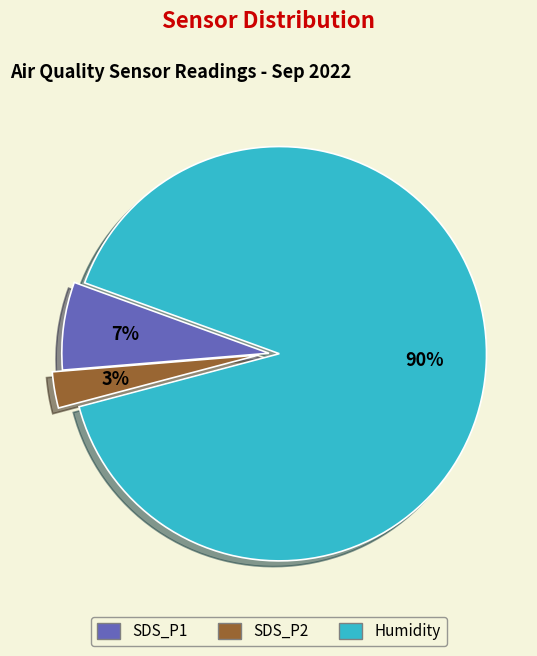

Count the number of slices in the pie.

3